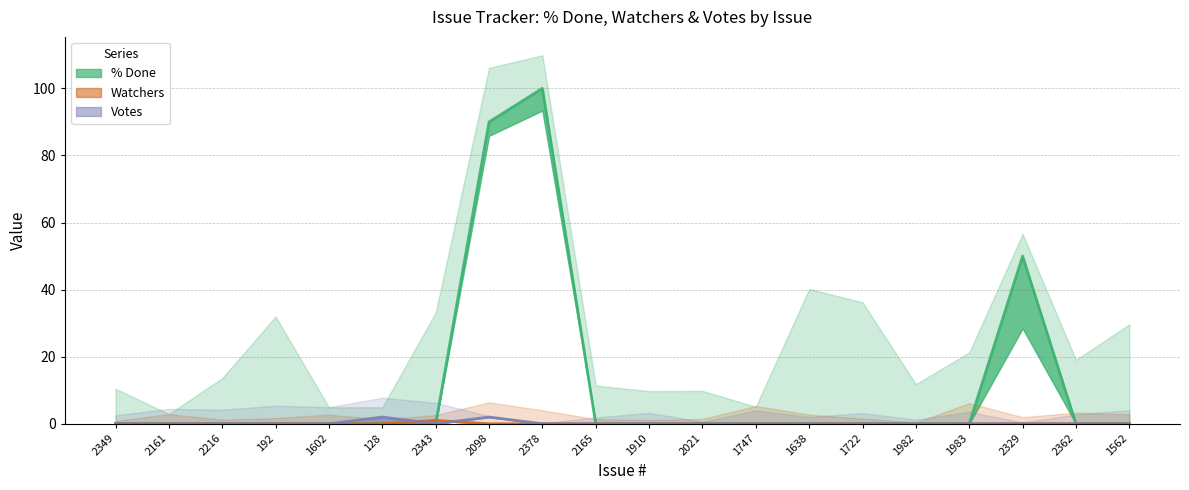

The value of Watchers at 1983 is 0. True or false?

True